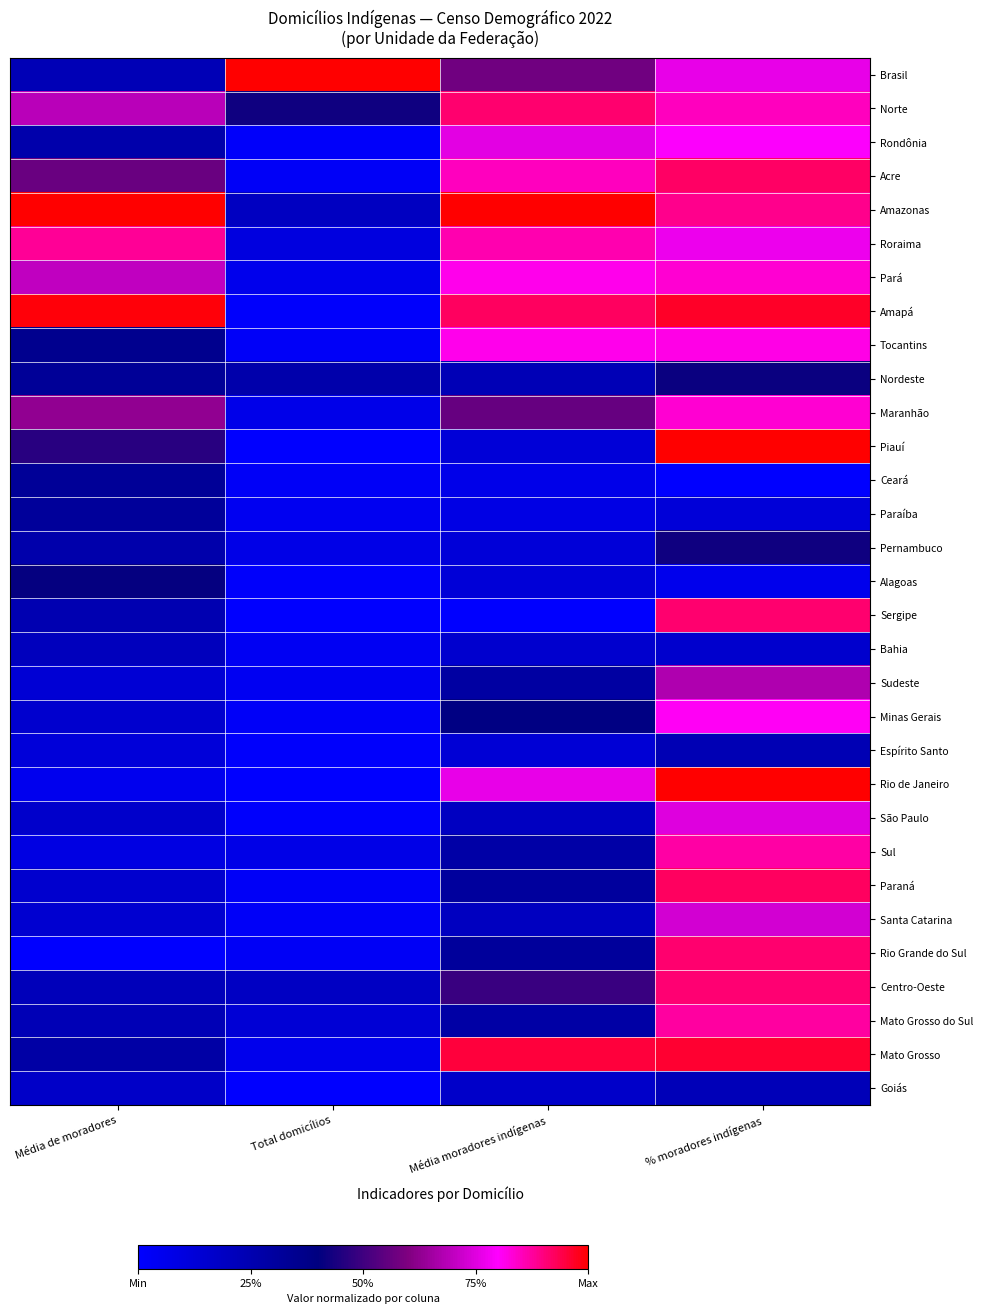

Reading left to right, what are all the values shown in this chart?

Brasil: Média de moradores=0.2	Total domicílios=1.0	Média moradores indígenas=0.6	% moradores indígenas=0.8
Norte: Média de moradores=0.7	Total domicílios=0.4	Média moradores indígenas=0.9	% moradores indígenas=0.9
Rondônia: Média de moradores=0.3	Total domicílios=0.0	Média moradores indígenas=0.8	% moradores indígenas=0.8
Acre: Média de moradores=0.6	Total domicílios=0.0	Média moradores indígenas=0.8	% moradores indígenas=0.9
Amazonas: Média de moradores=1.0	Total domicílios=0.2	Média moradores indígenas=1.0	% moradores indígenas=0.9
Roraima: Média de moradores=0.9	Total domicílios=0.1	Média moradores indígenas=0.9	% moradores indígenas=0.8
Pará: Média de moradores=0.7	Total domicílios=0.1	Média moradores indígenas=0.8	% moradores indígenas=0.8
Amapá: Média de moradores=1.0	Total domicílios=0.0	Média moradores indígenas=0.9	% moradores indígenas=1.0
Tocantins: Média de moradores=0.4	Total domicílios=0.0	Média moradores indígenas=0.8	% moradores indígenas=0.8
Nordeste: Média de moradores=0.3	Total domicílios=0.3	Média moradores indígenas=0.2	% moradores indígenas=0.4
Maranhão: Média de moradores=0.6	Total domicílios=0.1	Média moradores indígenas=0.6	% moradores indígenas=0.8
Piauí: Média de moradores=0.5	Total domicílios=0.0	Média moradores indígenas=0.1	% moradores indígenas=1.0
Ceará: Média de moradores=0.3	Total domicílios=0.0	Média moradores indígenas=0.1	% moradores indígenas=0.0
Paraíba: Média de moradores=0.3	Total domicílios=0.0	Média moradores indígenas=0.1	% moradores indígenas=0.1
Pernambuco: Média de moradores=0.3	Total domicílios=0.1	Média moradores indígenas=0.1	% moradores indígenas=0.4
Alagoas: Média de moradores=0.4	Total domicílios=0.0	Média moradores indígenas=0.1	% moradores indígenas=0.1
Sergipe: Média de moradores=0.2	Total domicílios=0.0	Média moradores indígenas=0.0	% moradores indígenas=0.9
Bahia: Média de moradores=0.2	Total domicílios=0.0	Média moradores indígenas=0.2	% moradores indígenas=0.2
Sudeste: Média de moradores=0.1	Total domicílios=0.0	Média moradores indígenas=0.3	% moradores indígenas=0.7
Minas Gerais: Média de moradores=0.2	Total domicílios=0.0	Média moradores indígenas=0.4	% moradores indígenas=0.8
Espírito Santo: Média de moradores=0.1	Total domicílios=0.0	Média moradores indígenas=0.1	% moradores indígenas=0.2
Rio de Janeiro: Média de moradores=0.1	Total domicílios=0.0	Média moradores indígenas=0.8	% moradores indígenas=1.0
São Paulo: Média de moradores=0.2	Total domicílios=0.0	Média moradores indígenas=0.2	% moradores indígenas=0.7
Sul: Média de moradores=0.1	Total domicílios=0.1	Média moradores indígenas=0.3	% moradores indígenas=0.9
Paraná: Média de moradores=0.2	Total domicílios=0.0	Média moradores indígenas=0.3	% moradores indígenas=0.9
Santa Catarina: Média de moradores=0.1	Total domicílios=0.0	Média moradores indígenas=0.2	% moradores indígenas=0.7
Rio Grande do Sul: Média de moradores=0.0	Total domicílios=0.0	Média moradores indígenas=0.3	% moradores indígenas=0.9
Centro-Oeste: Média de moradores=0.2	Total domicílios=0.2	Média moradores indígenas=0.5	% moradores indígenas=0.9
Mato Grosso do Sul: Média de moradores=0.2	Total domicílios=0.1	Média moradores indígenas=0.3	% moradores indígenas=0.9
Mato Grosso: Média de moradores=0.3	Total domicílios=0.1	Média moradores indígenas=0.9	% moradores indígenas=1.0
Goiás: Média de moradores=0.2	Total domicílios=0.0	Média moradores indígenas=0.2	% moradores indígenas=0.2